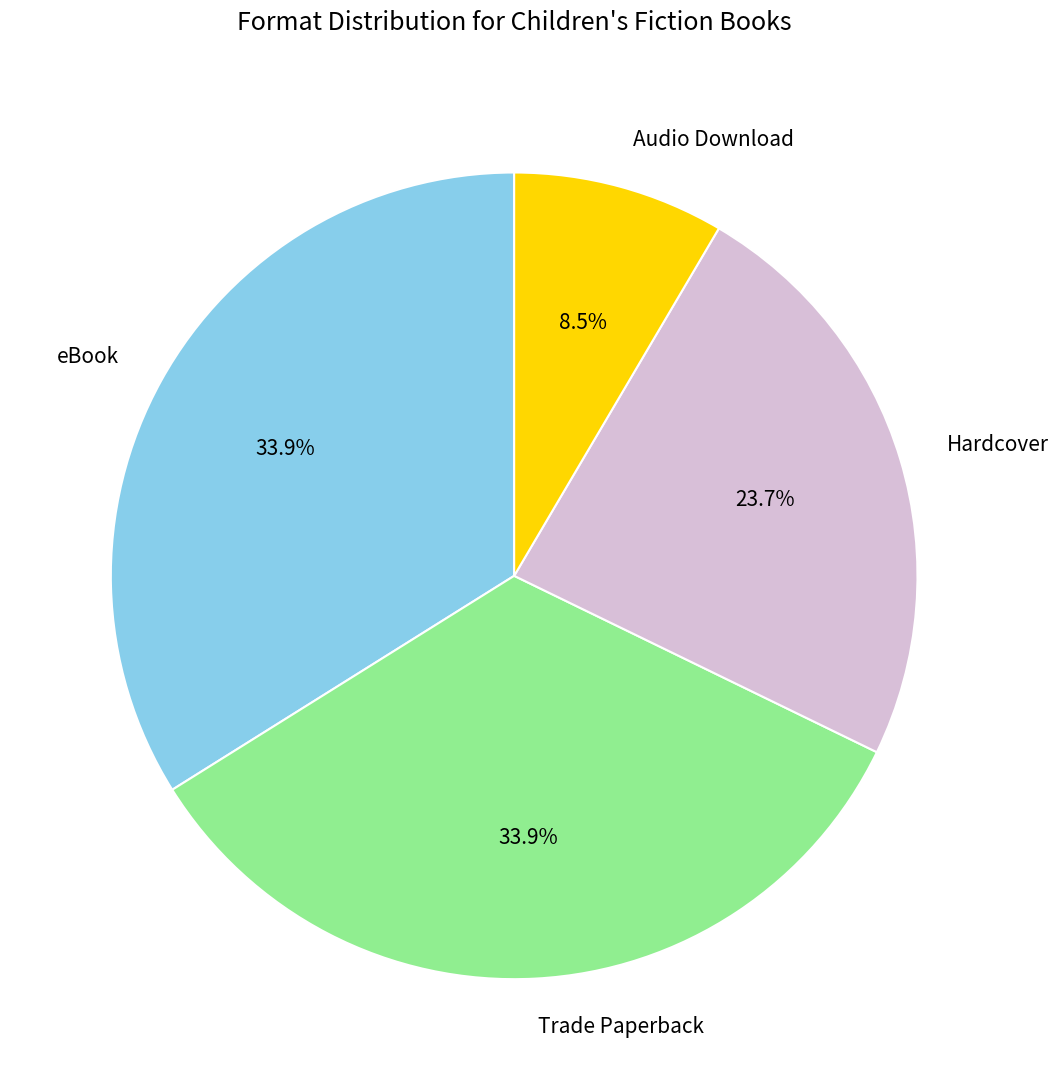

Which slice is the smallest?

Audio Download